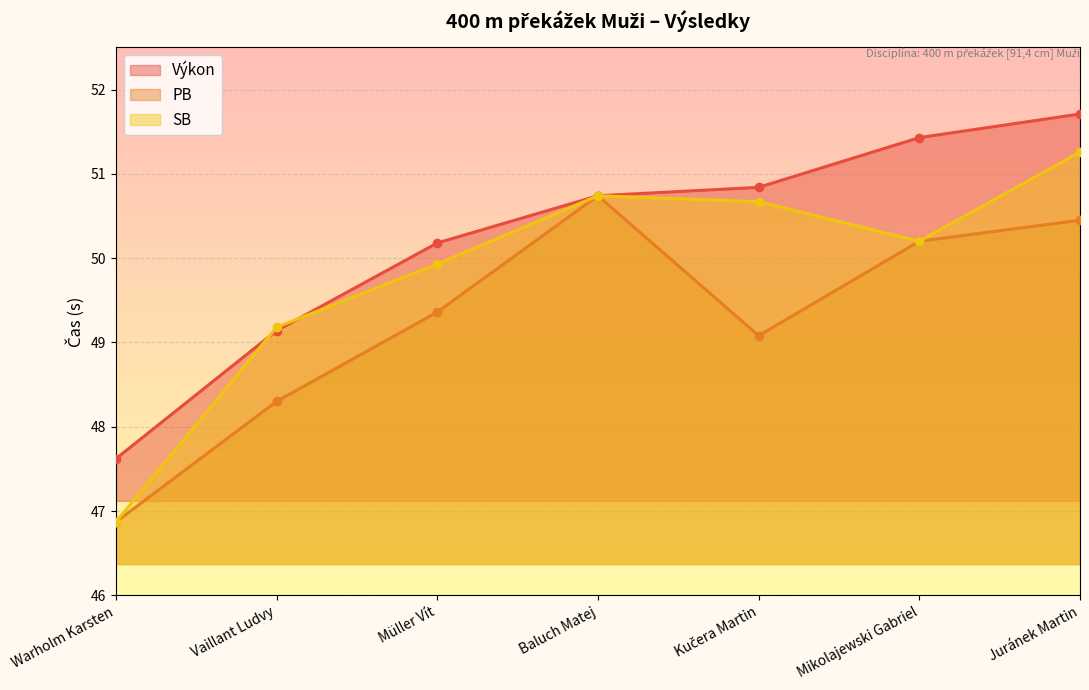

Reading left to right, extract all data points from this chart.

Výkon: Warholm Karsten=47.6	Vaillant Ludvy=49.1	Müller Vít=50.2	Baluch Matej=50.7	Kučera Martin=50.8	Mikolajewski Gabriel=51.4	Juránek Martin=51.7
PB: Warholm Karsten=46.9	Vaillant Ludvy=48.3	Müller Vít=49.4	Baluch Matej=50.7	Kučera Martin=49.1	Mikolajewski Gabriel=50.2	Juránek Martin=50.5
SB: Warholm Karsten=46.9	Vaillant Ludvy=49.2	Müller Vít=49.9	Baluch Matej=50.7	Kučera Martin=50.7	Mikolajewski Gabriel=50.2	Juránek Martin=51.3